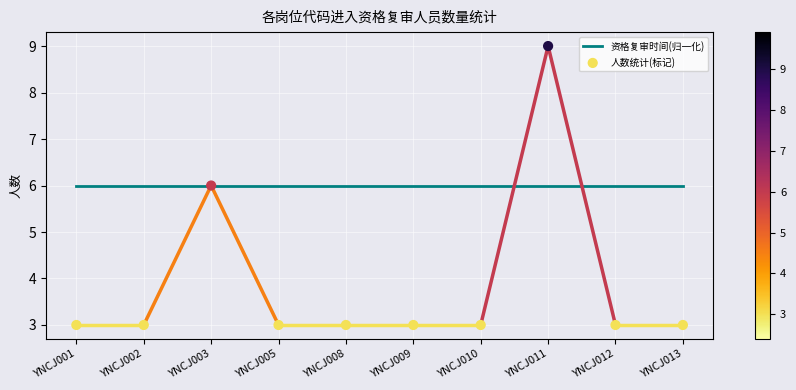

Which has a higher value, YNCJ012 or YNCJ009?

YNCJ012